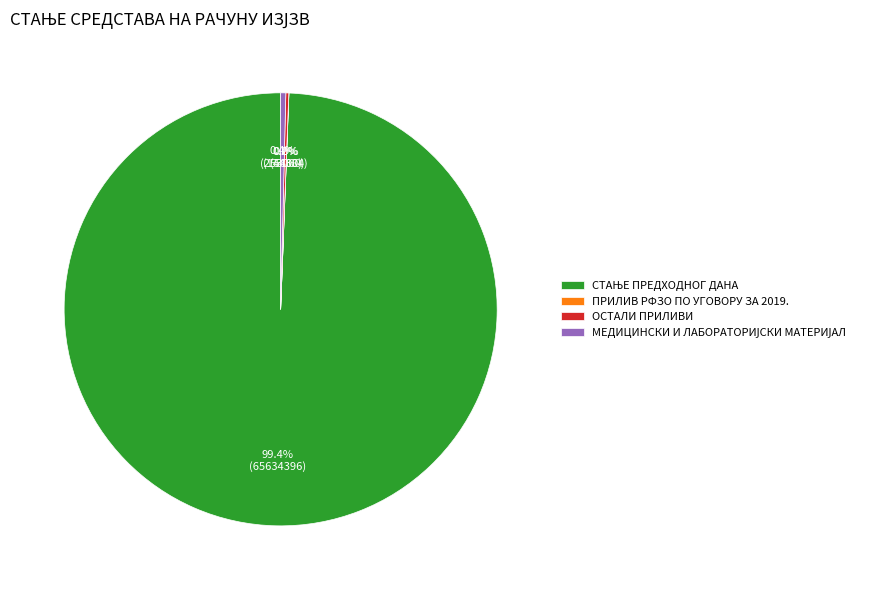

Is there a majority slice in this chart?

Yes